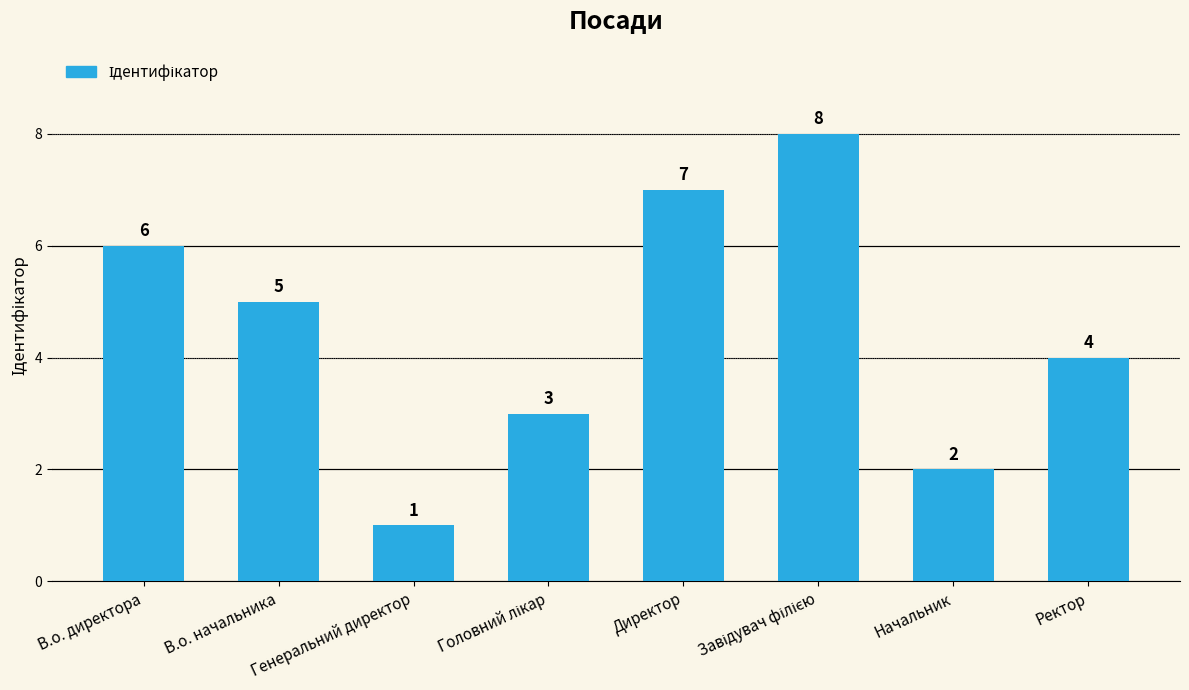

What is the sum of all values?

36